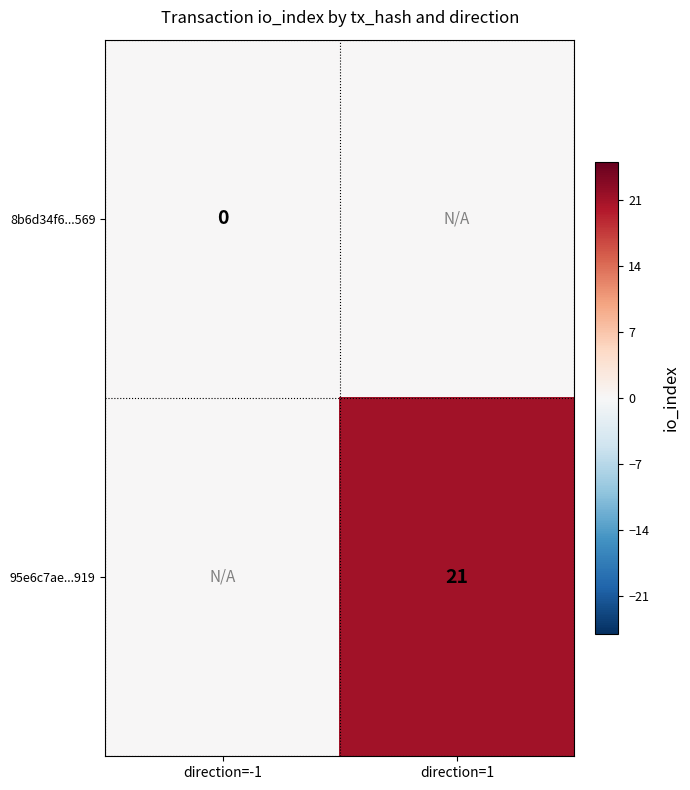

The value of 95e6c7ae...919 at direction=1 is 21. True or false?

True